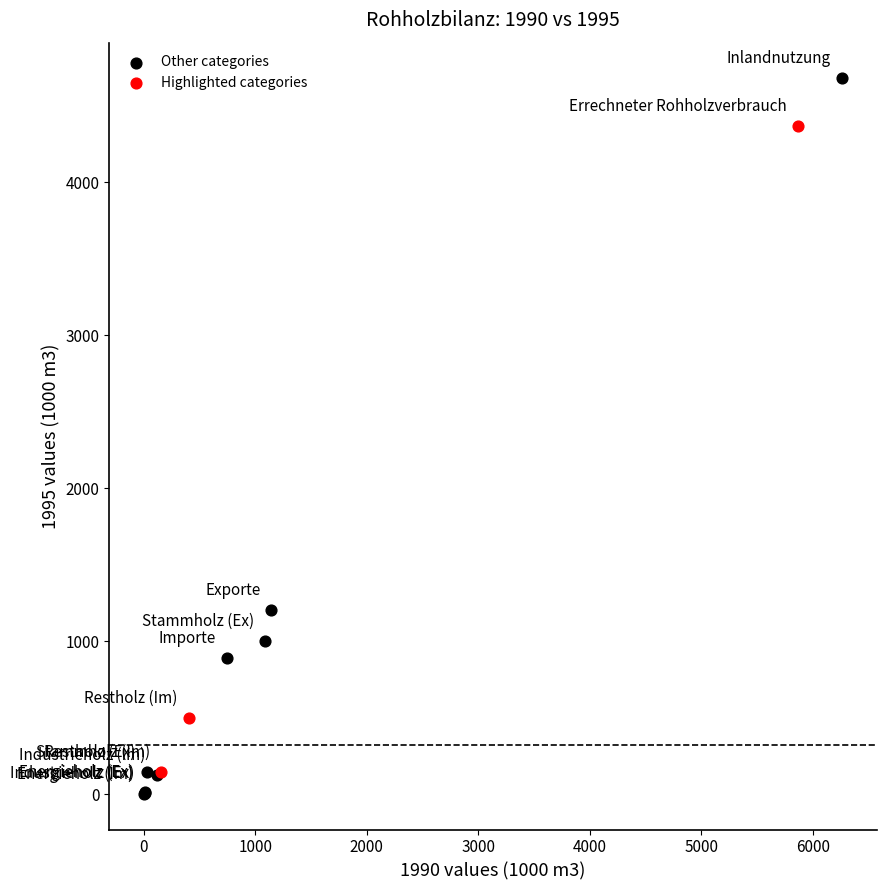

Which series has the largest Y range (max minus min)?

Other categories